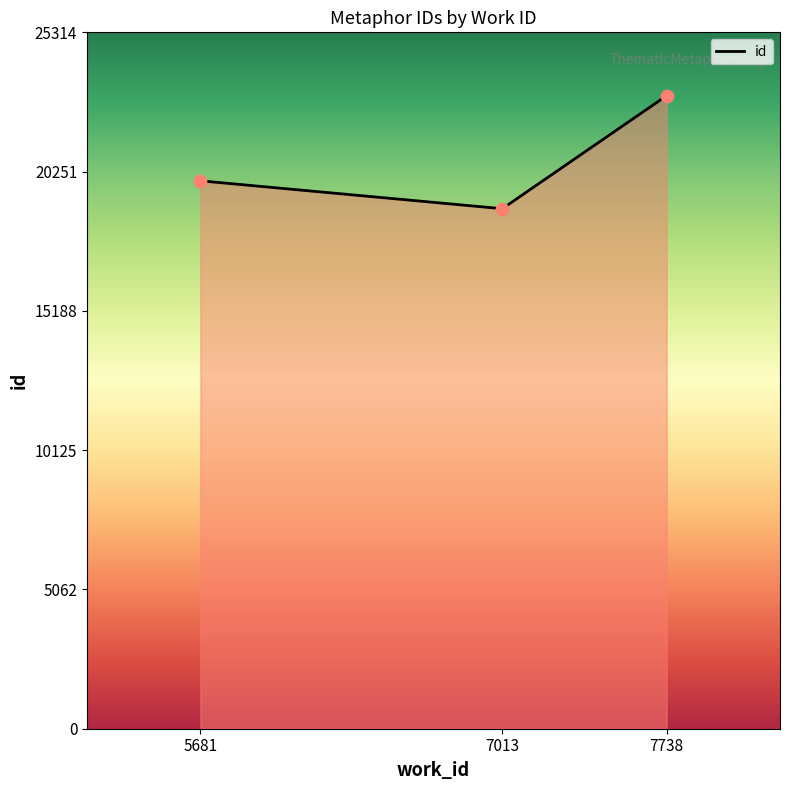

Approximately how many times larger is the value at 7738 compared to 7013?

1.2